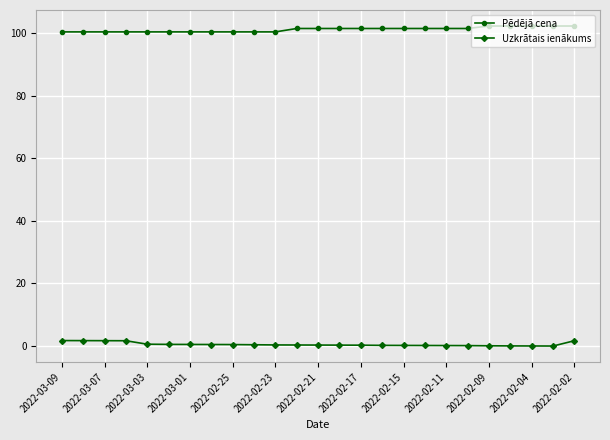

Which series has the largest total across all categories?

Pēdējā cena